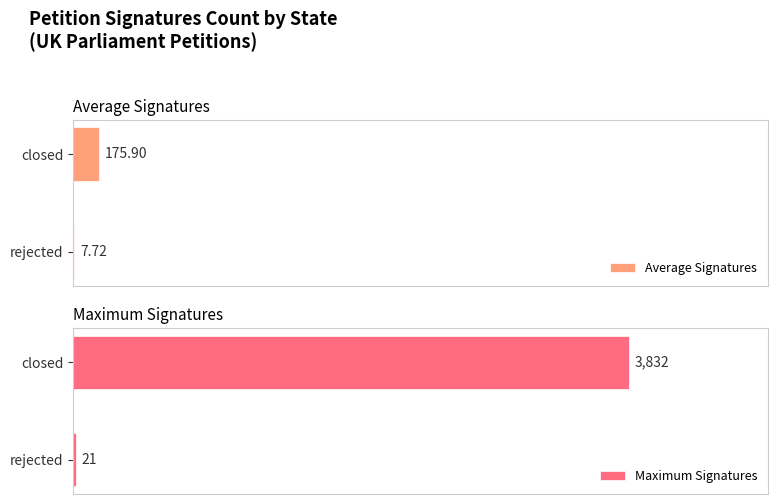

List the series in order of their peak value, highest first.

Maximum Signatures, Average Signatures